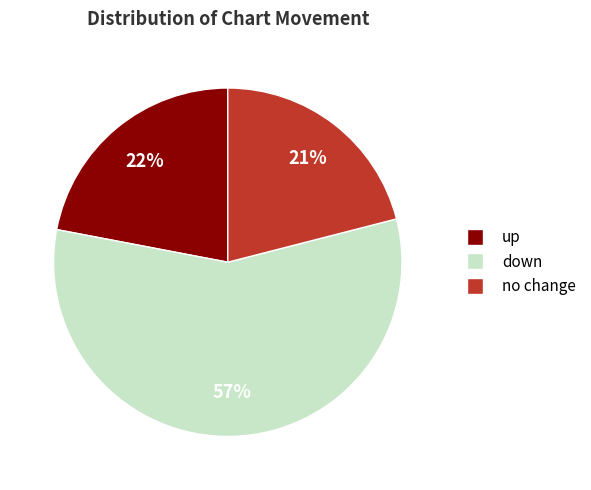

How many slices are in this pie chart?

3